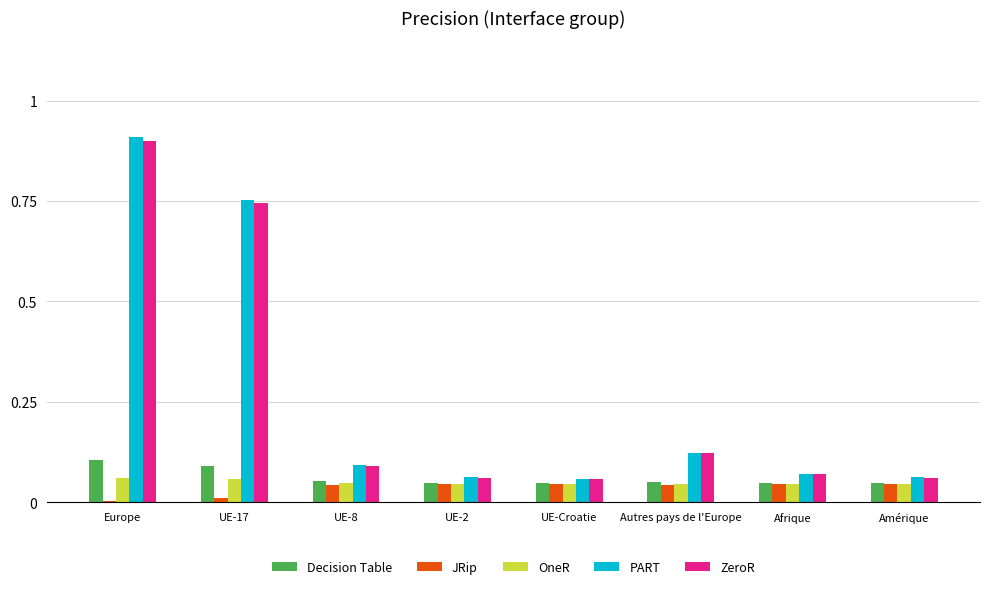

At which label does ZeroR reach its peak?

Europe